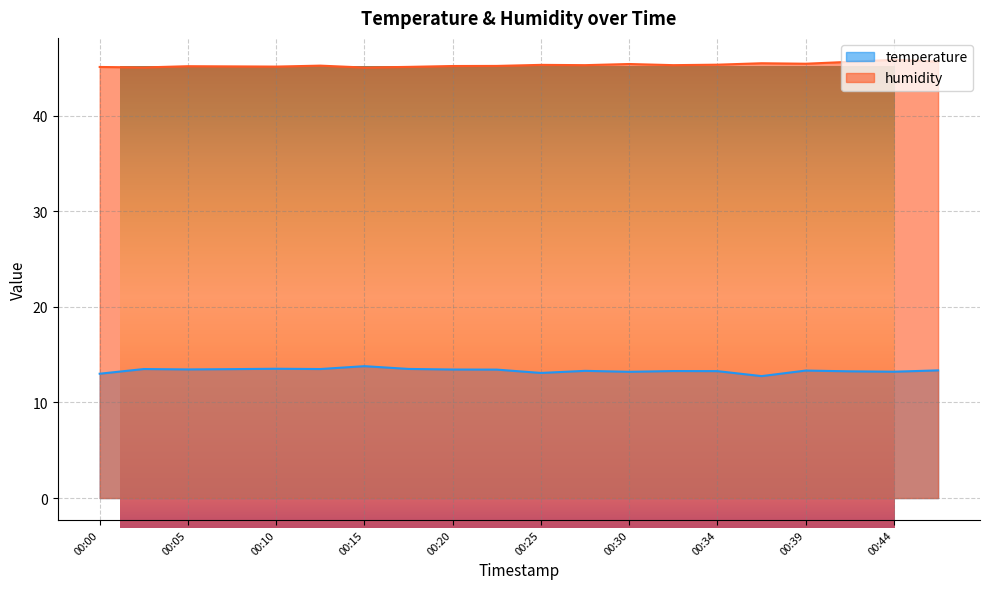

In temperature, how many points are lower than both neighbors (excluding endpoints)?

6